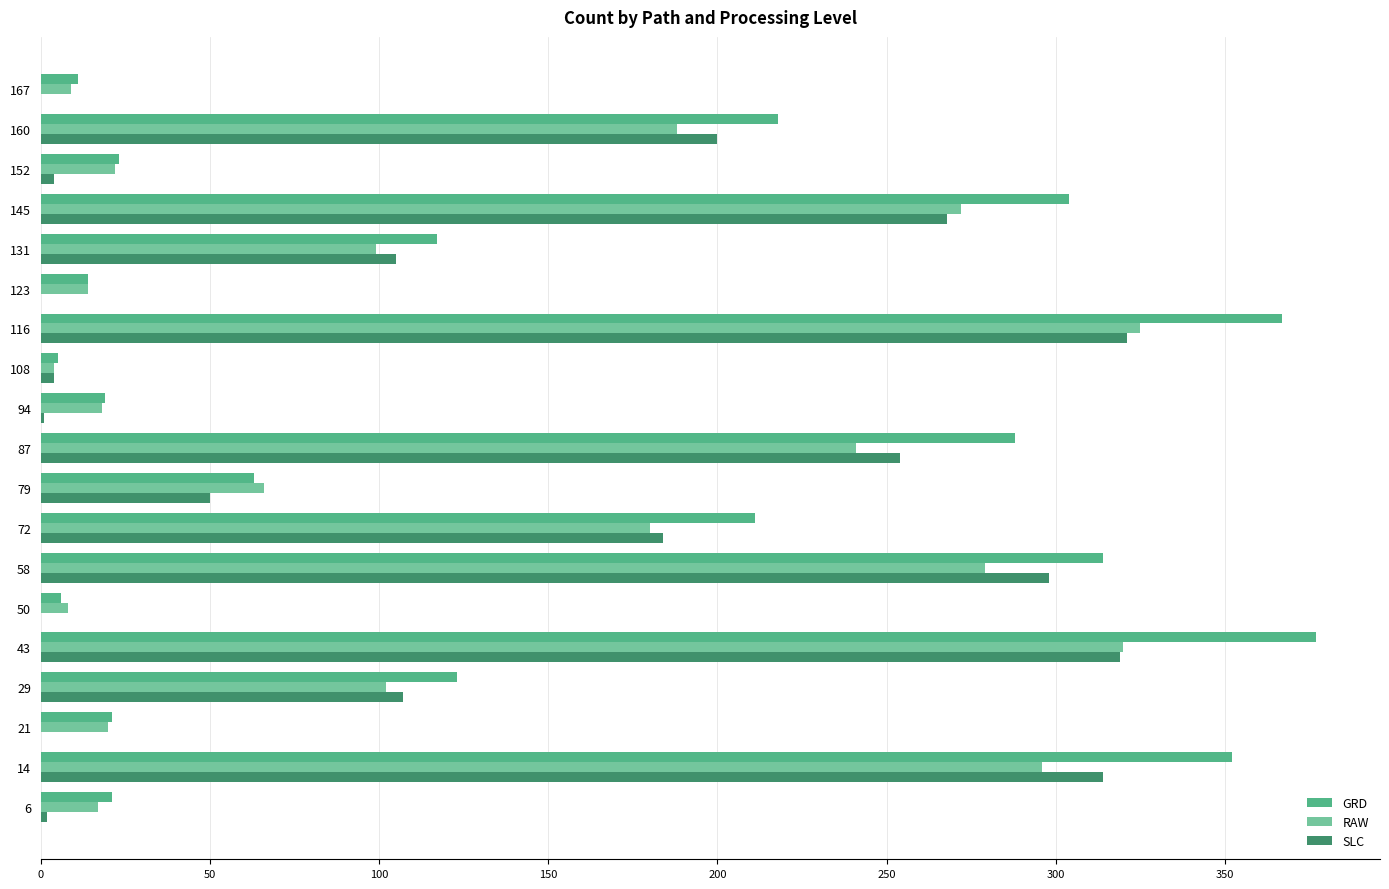

How many distinct data groups are displayed?

3